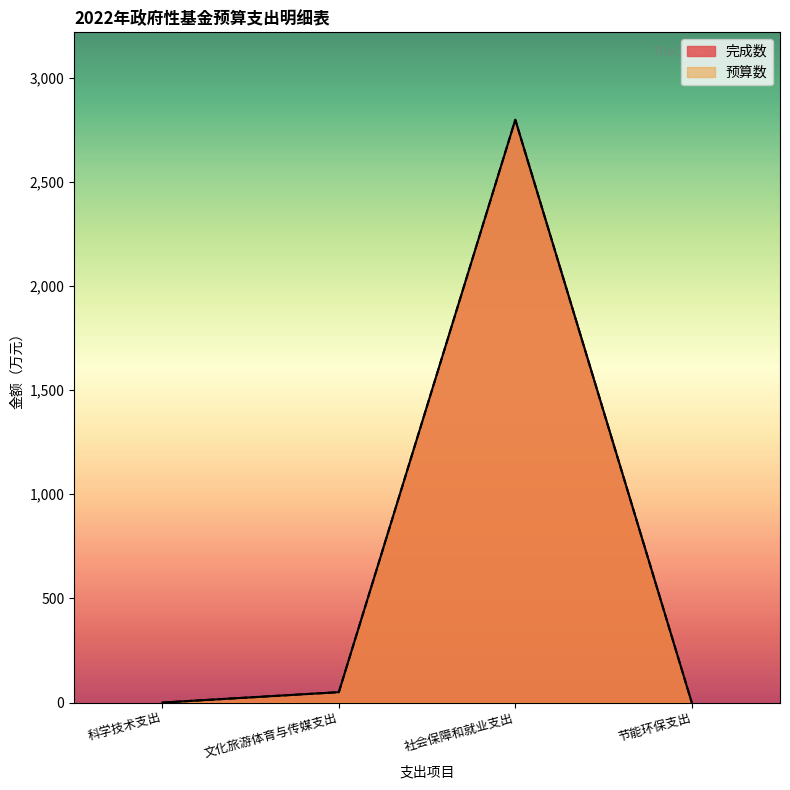

How many data points in 预算数 are above 50?

1